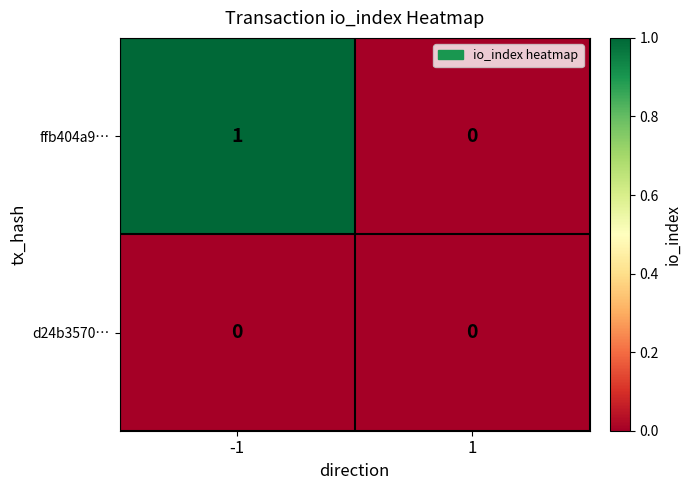

Rank the series by their maximum value, from highest to lowest.

ffb404a9…, d24b3570…